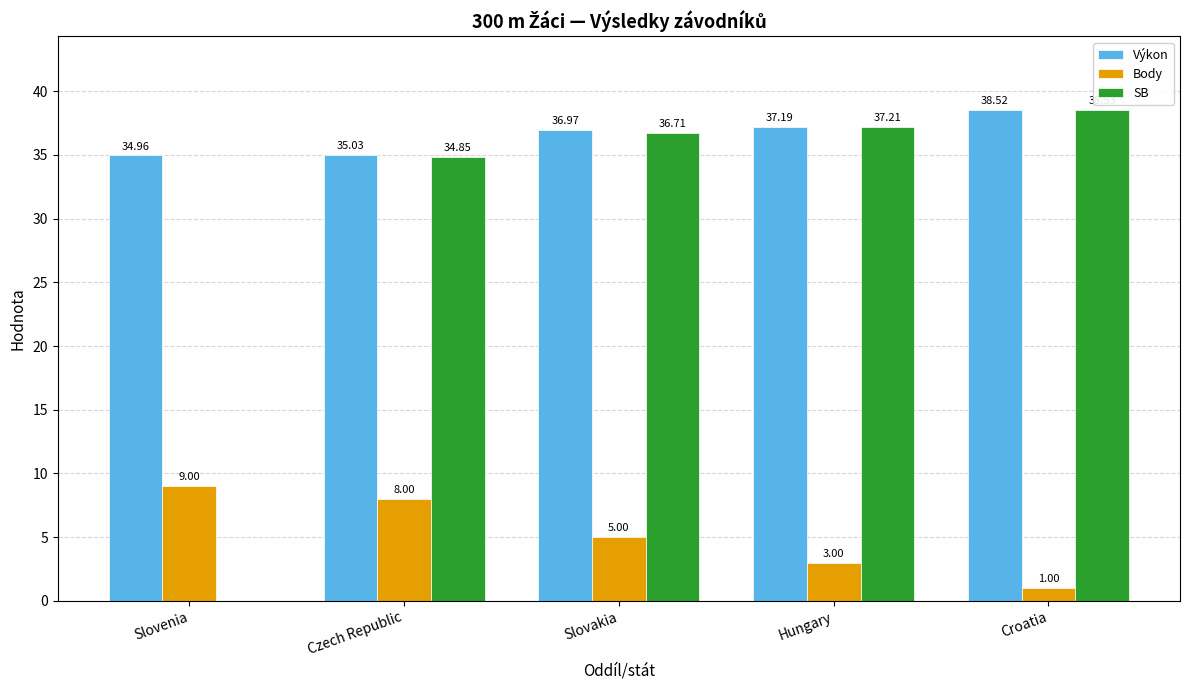

How many groups of bars are there?

5